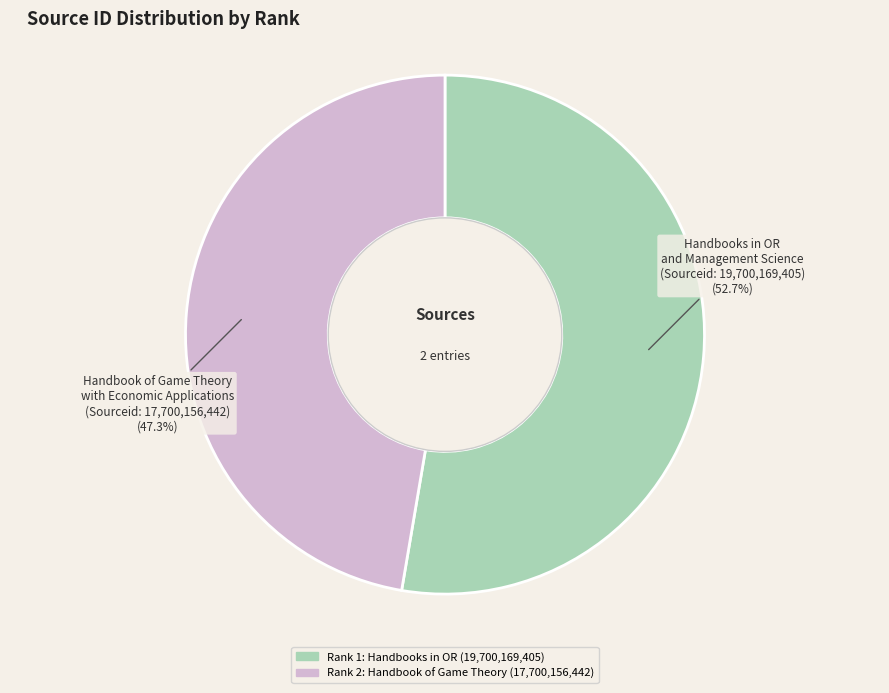

Is there any slice that represents more than half of the pie?

Yes